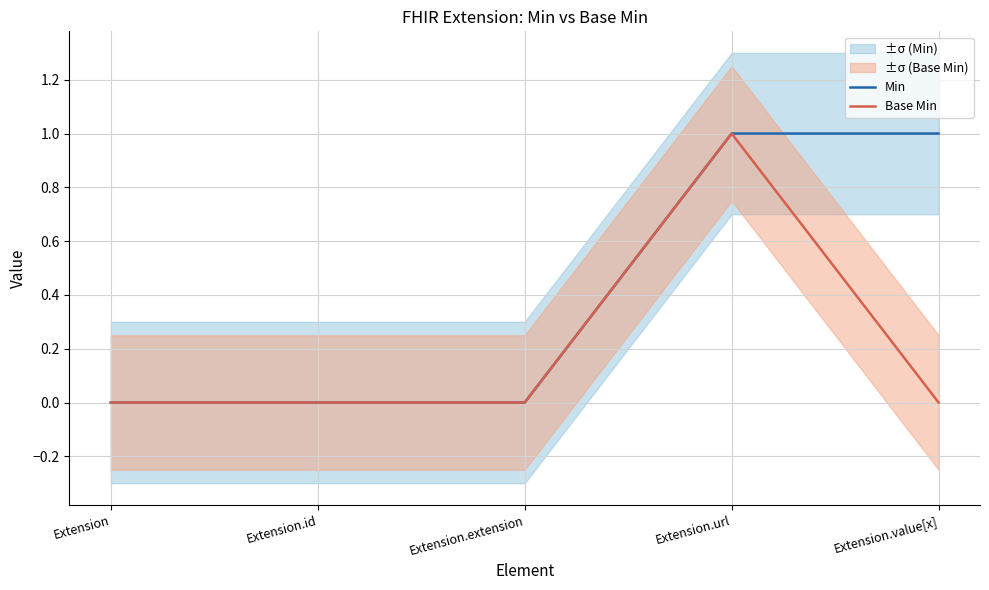

What is the maximum value shown in the chart?

1